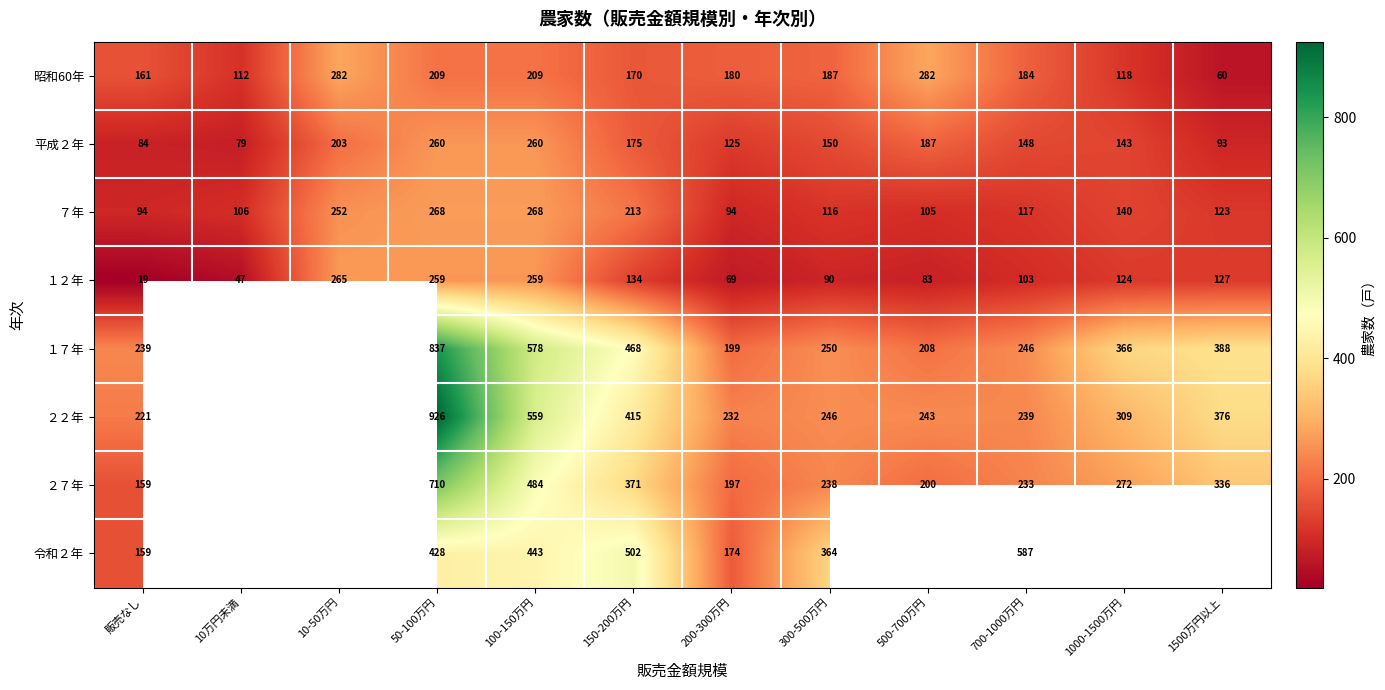

The value of ２２年 at 1500万円以上 is 106.2. True or false?

False